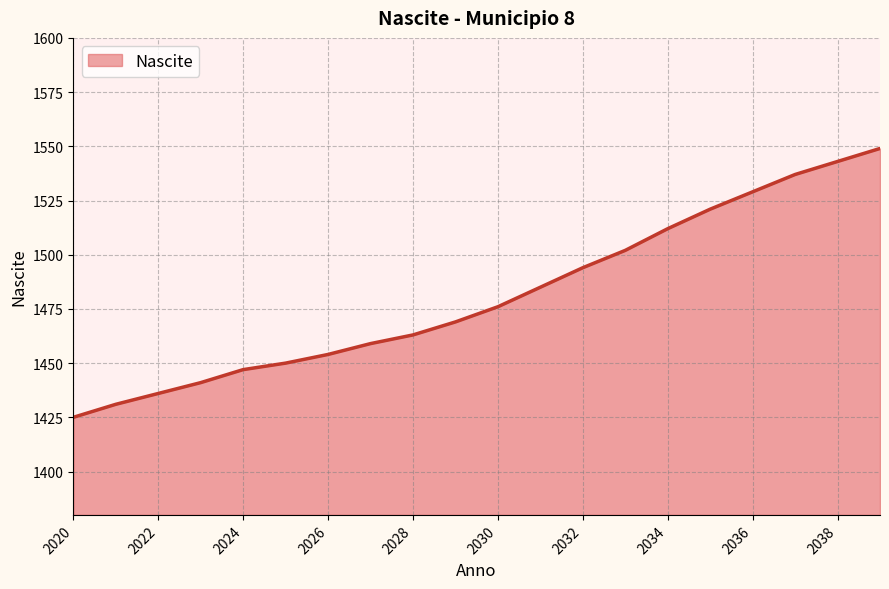

What is the difference between the maximum and minimum values?

124